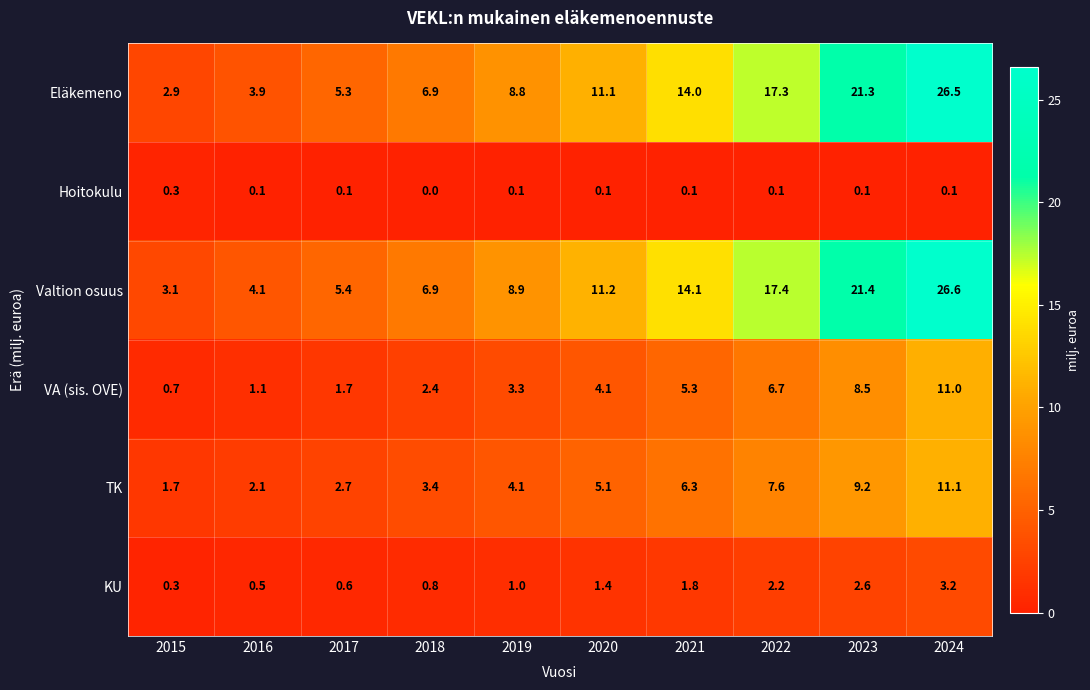

List the labels in order of Eläkemeno value, smallest first.

2015, 2016, 2017, 2018, 2019, 2020, 2021, 2022, 2023, 2024